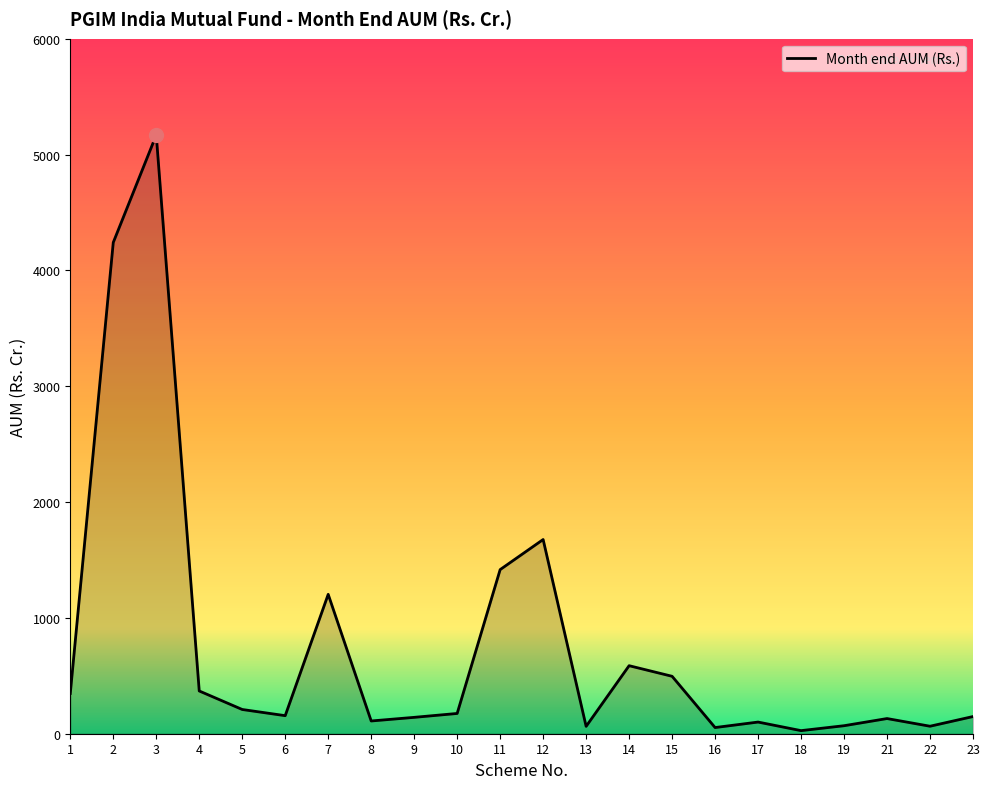

What is the ratio of the value at 8 to the value at 19?

1.6